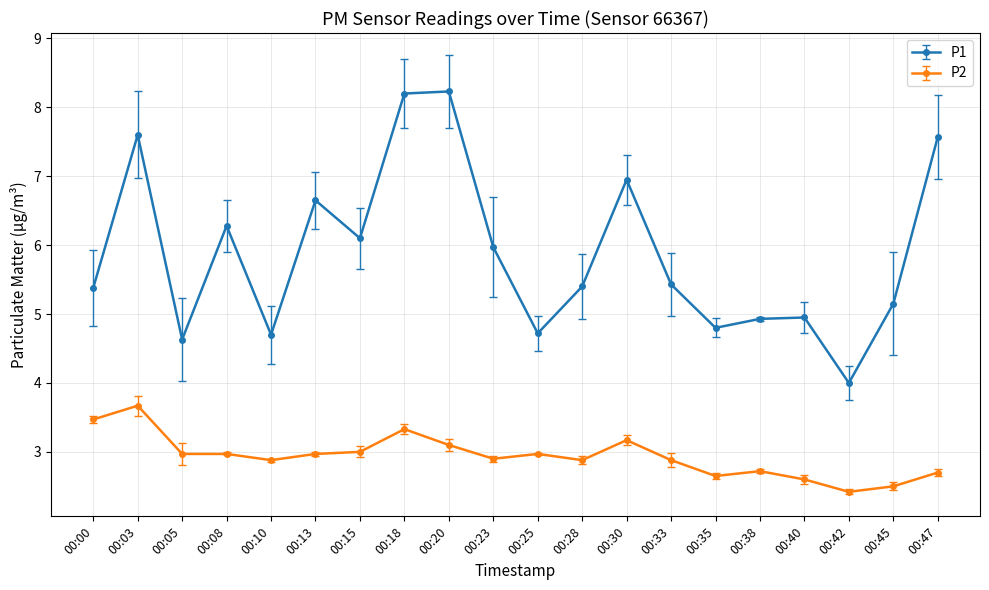

Does the chart display data point markers on the line(s)?

Yes